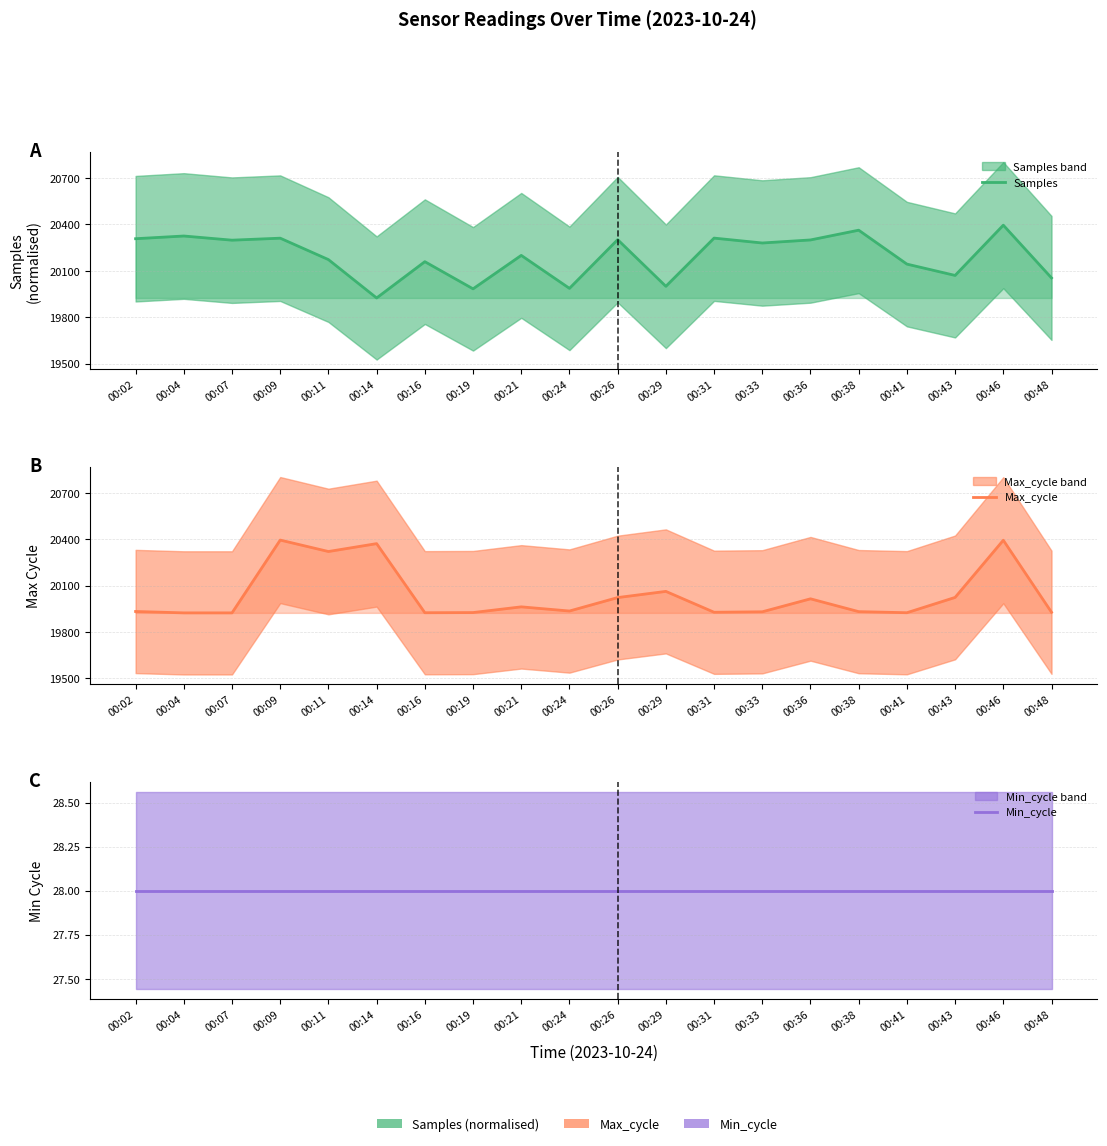

True or false: Samples and Max_cycle intersect in this chart.

True